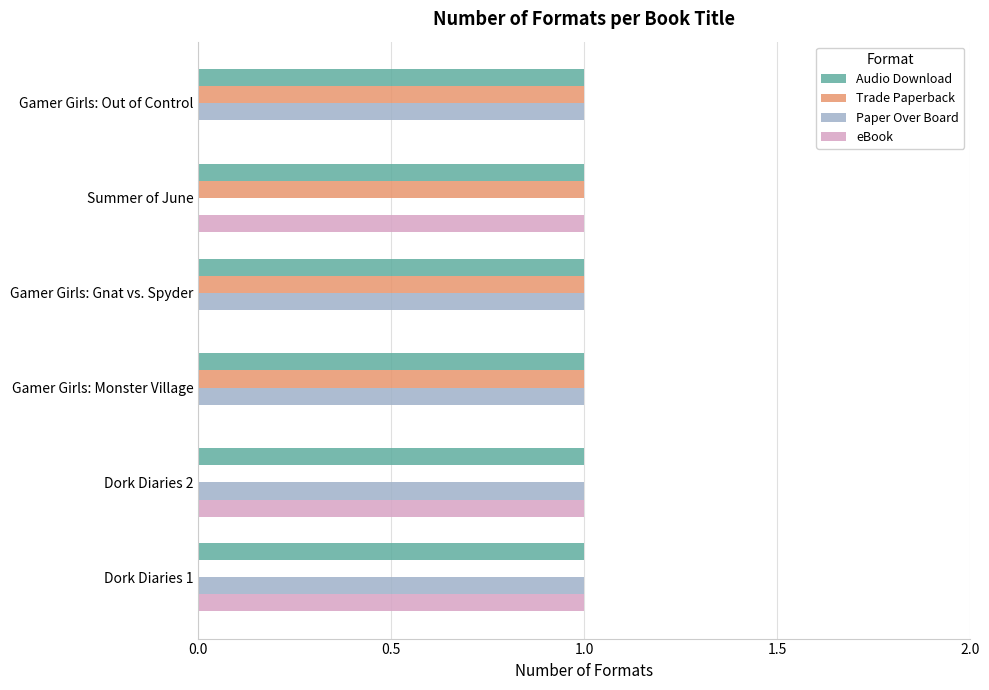

Which series has the largest total across all categories?

Audio Download